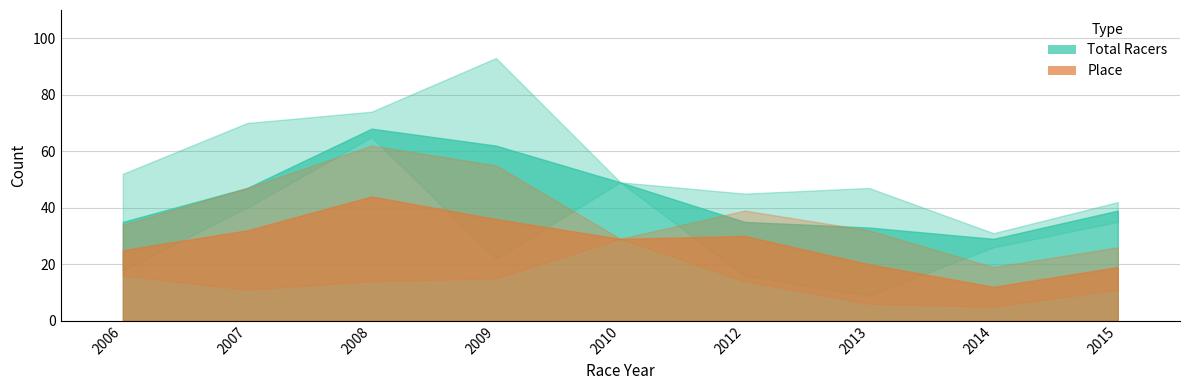

What are all the series names shown in the legend?

Total Racers, Place